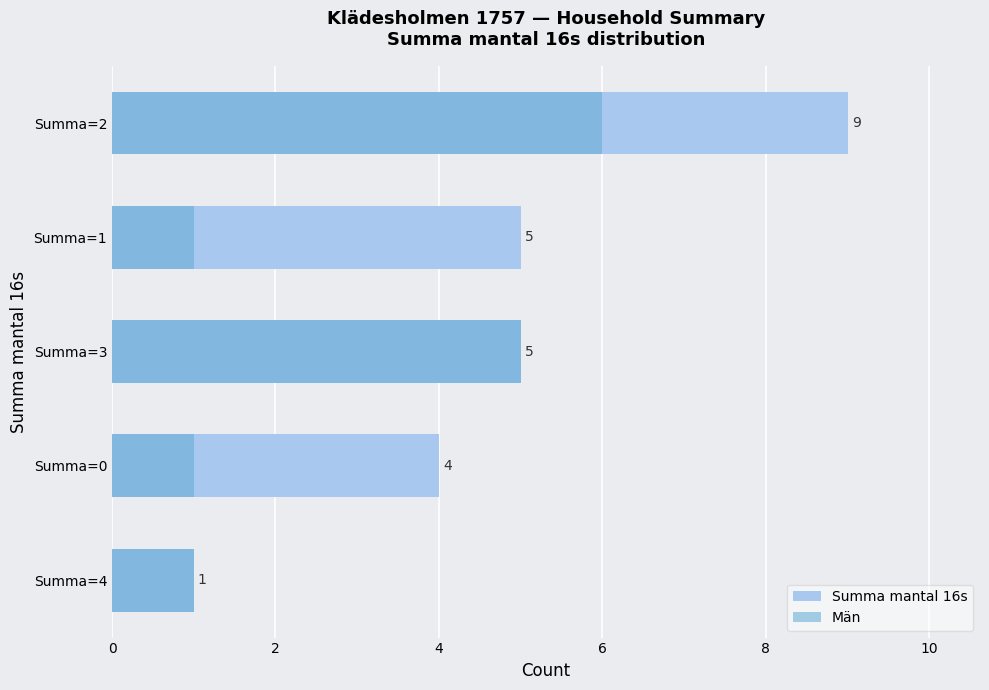

How many distinct data groups are displayed?

2